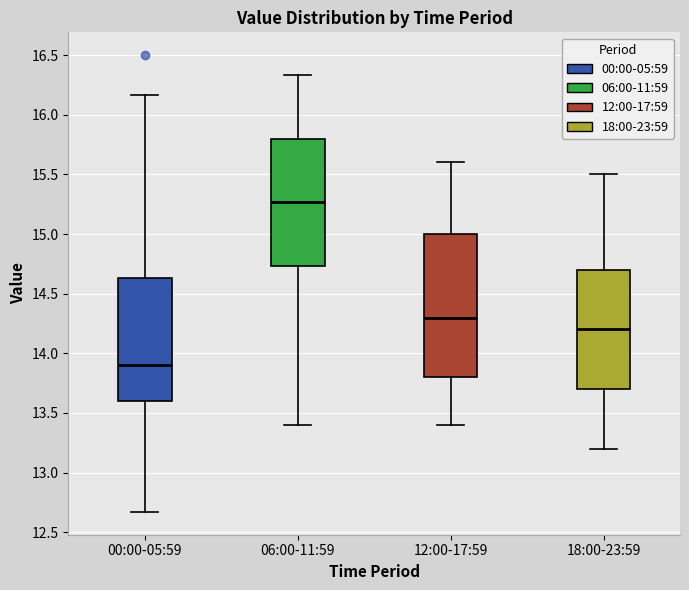

Which box's median line is the highest?

06:00-11:59